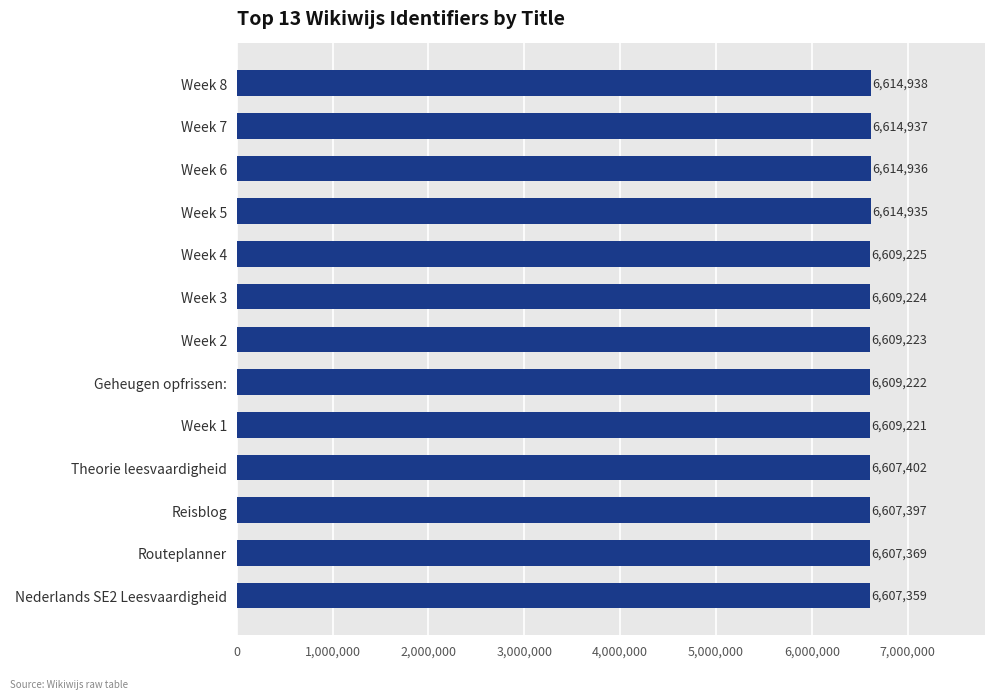

Reading top to bottom, list all the values displayed in this chart.

Week 8=6614938	Week 7=6614937	Week 6=6614936	Week 5=6614935	Week 4=6609225	Week 3=6609224	Week 2=6609223	Geheugen opfrissen:=6609222	Week 1=6609221	Theorie leesvaardigheid=6607402	Reisblog=6607397	Routeplanner=6607369	Nederlands SE2 Leesvaardigheid=6607359